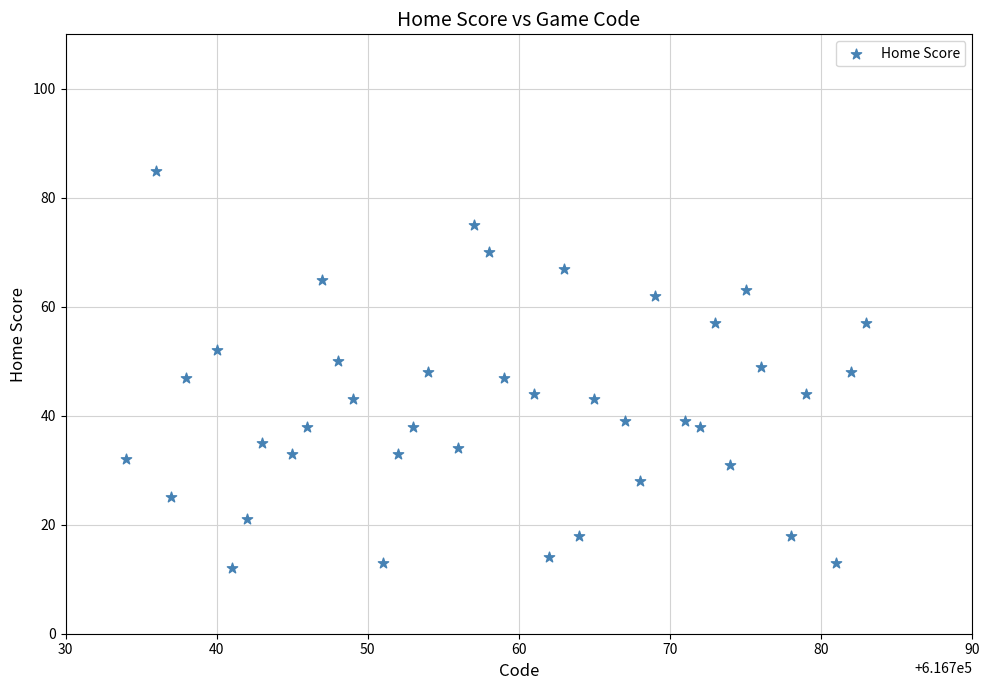

What is the range of X values (max minus min)?

49